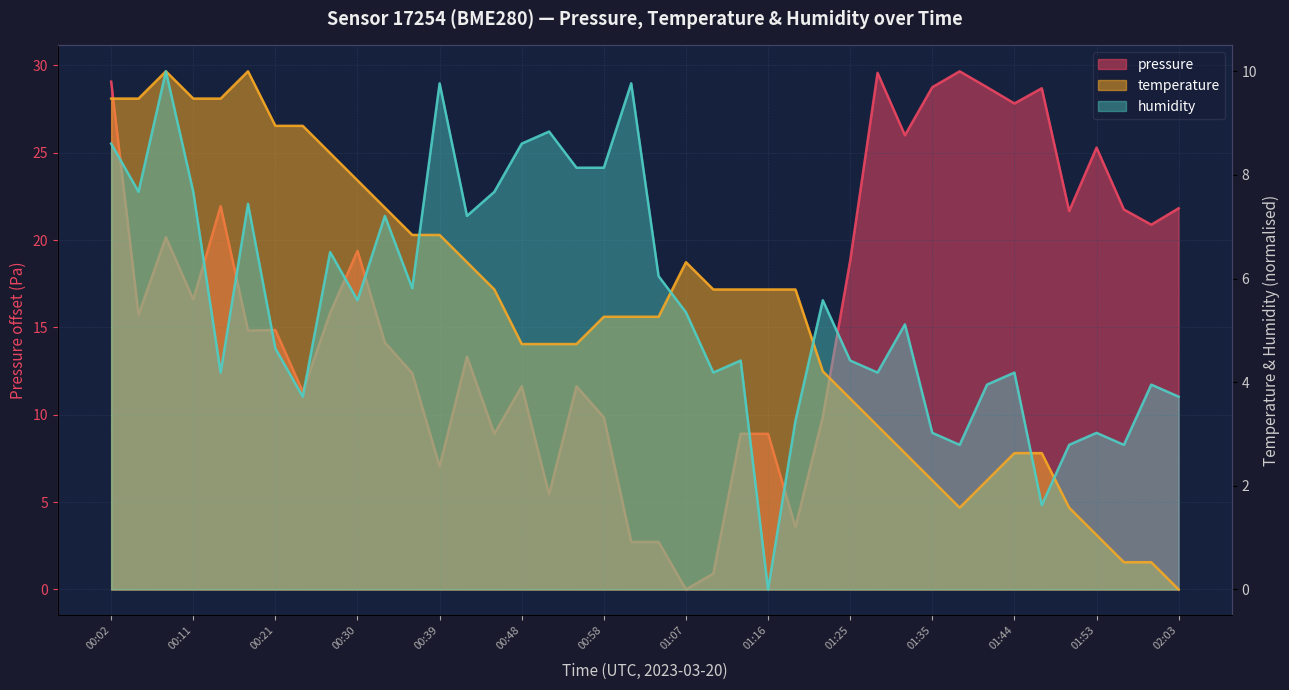

At 00:15, list the series in order from smallest to largest.

humidity, temperature, pressure